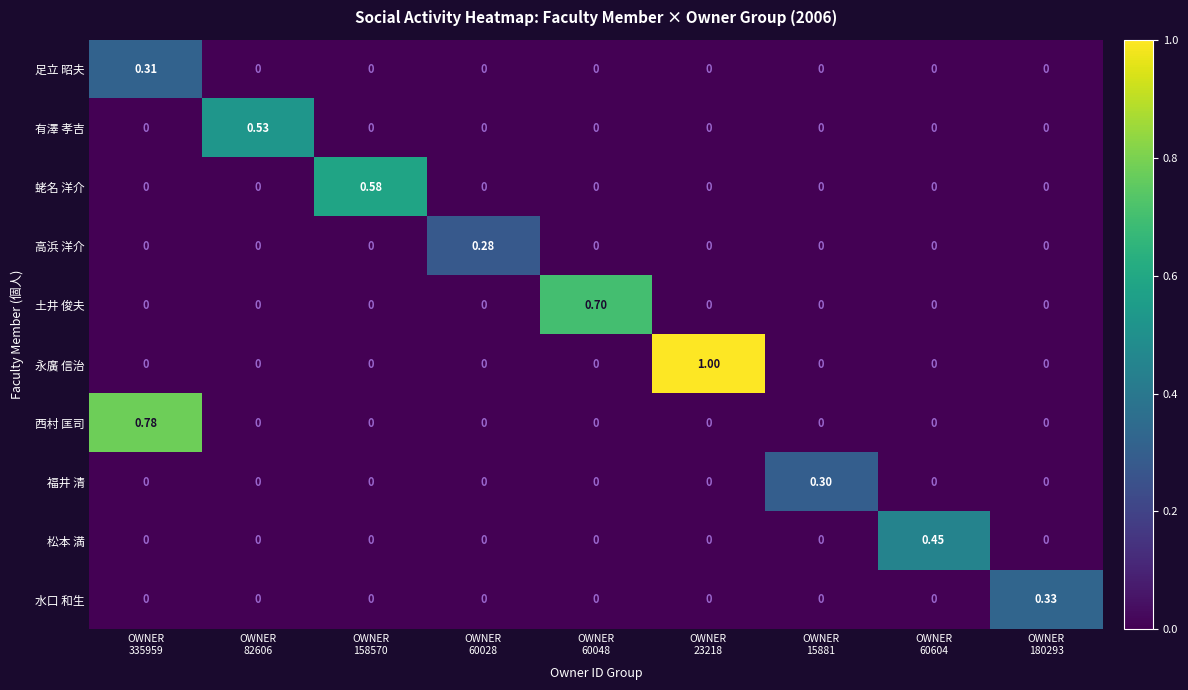

Which series has the widest spread of values?

永廣 信治